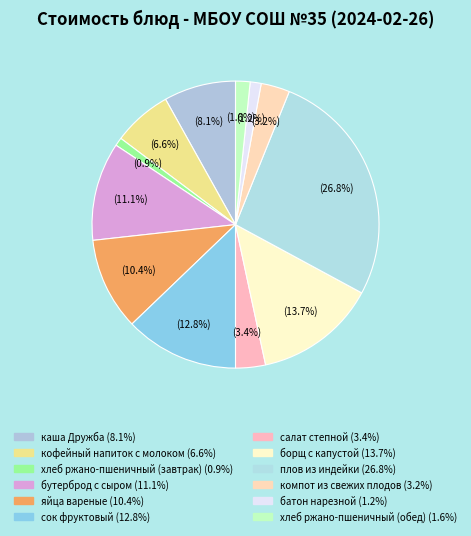

What percentage is the яйца вареные slice, to the nearest percent?

10%